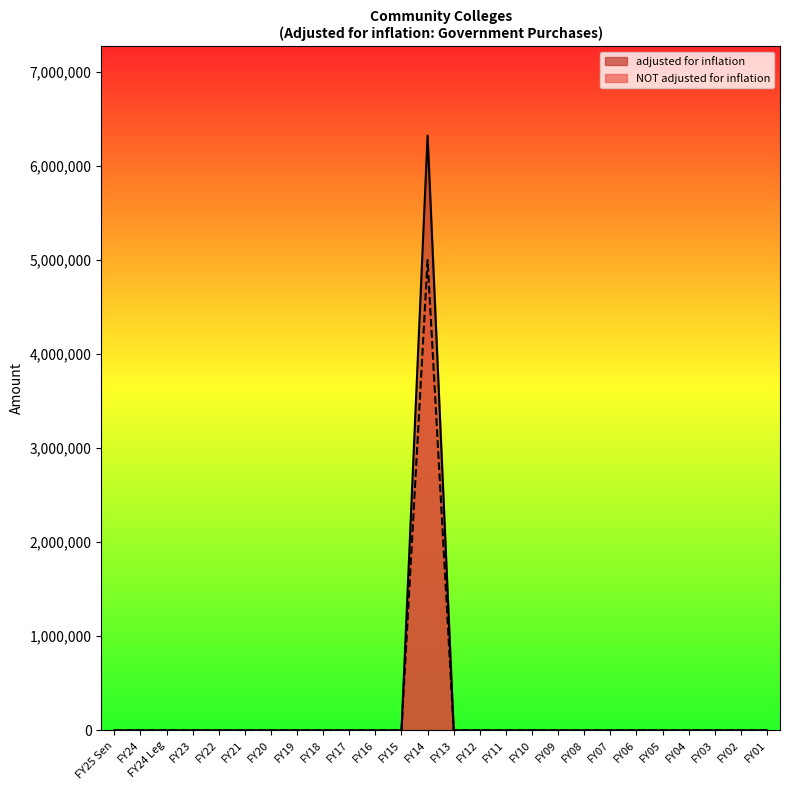

Rank the series by their average value, from highest to lowest.

adjusted for inflation, NOT adjusted for inflation